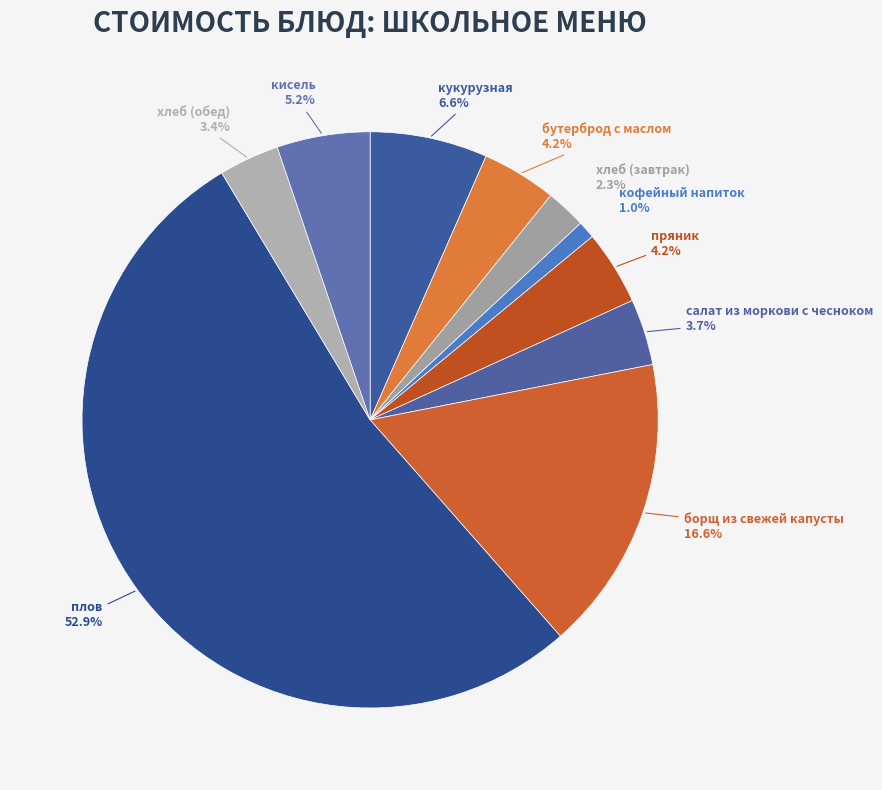

How many segments does this pie chart have?

10